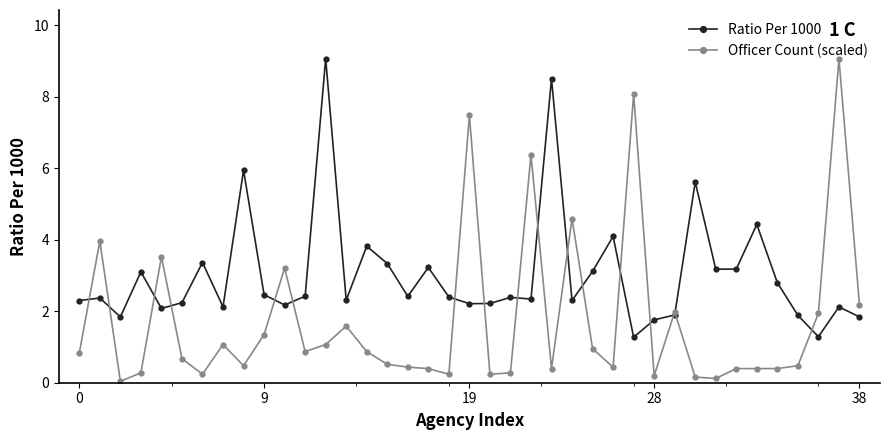

True or false: Officer Count (scaled) has more than 1 points higher than both neighbors.

True